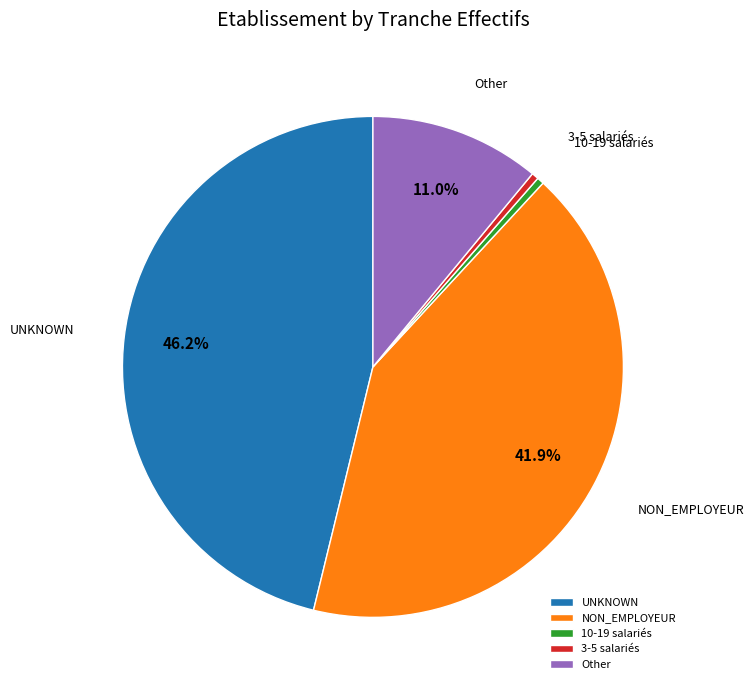

Combined, do 10-19 salariés and NON_EMPLOYEUR account for over 50%?

No